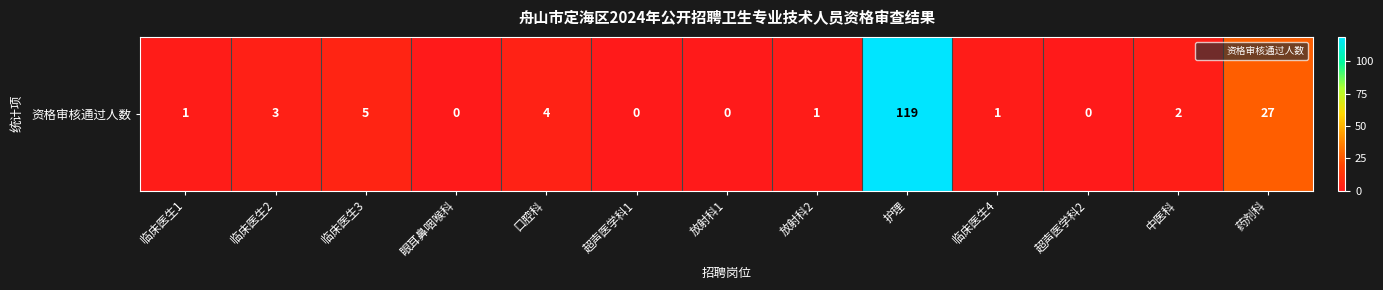

List the labels in order of value, largest first.

护理, 药剂科, 临床医生3, 口腔科, 临床医生2, 中医科, 临床医生1, 放射科2, 临床医生4, 眼耳鼻咽喉科, 超声医学科1, 放射科1, 超声医学科2